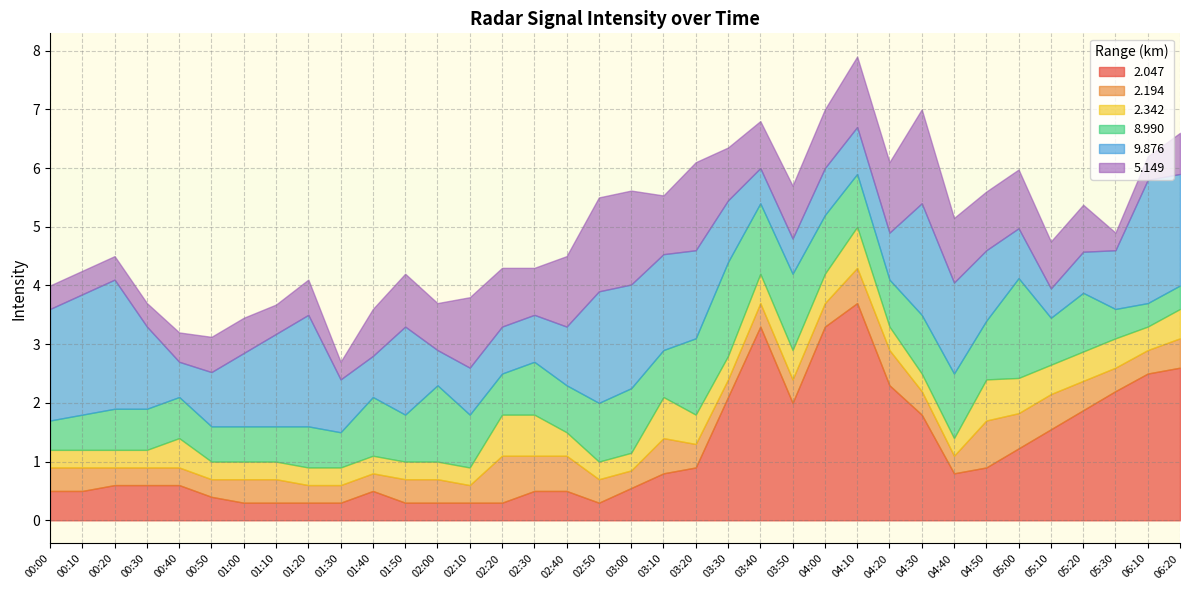

Read the 9.876 value at 01:40.

0.7